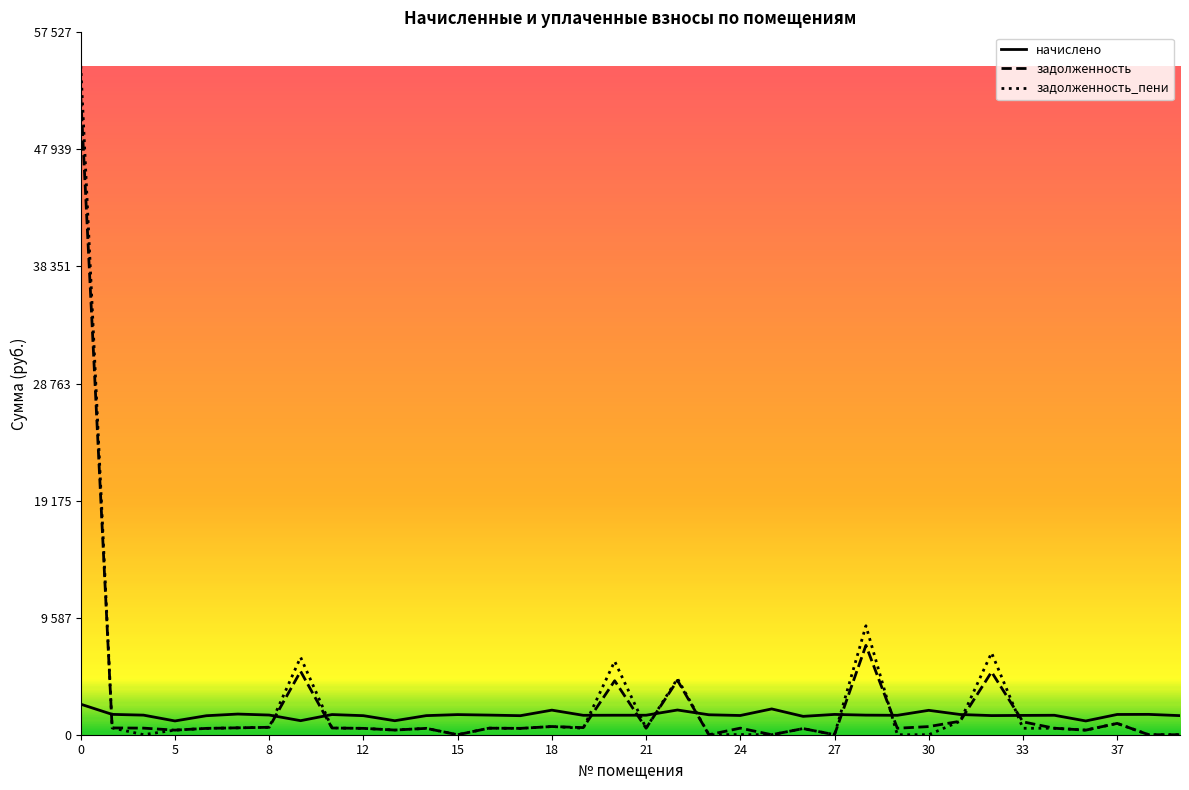

How many interior local peaks does the задолженность_пени series have?

12